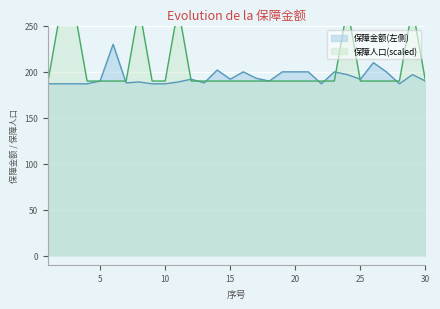

How many series are shown in this chart?

2